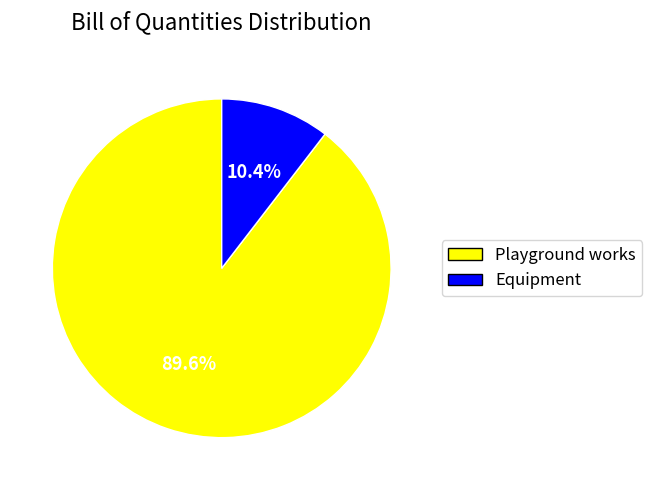

How many segments does this pie chart have?

2